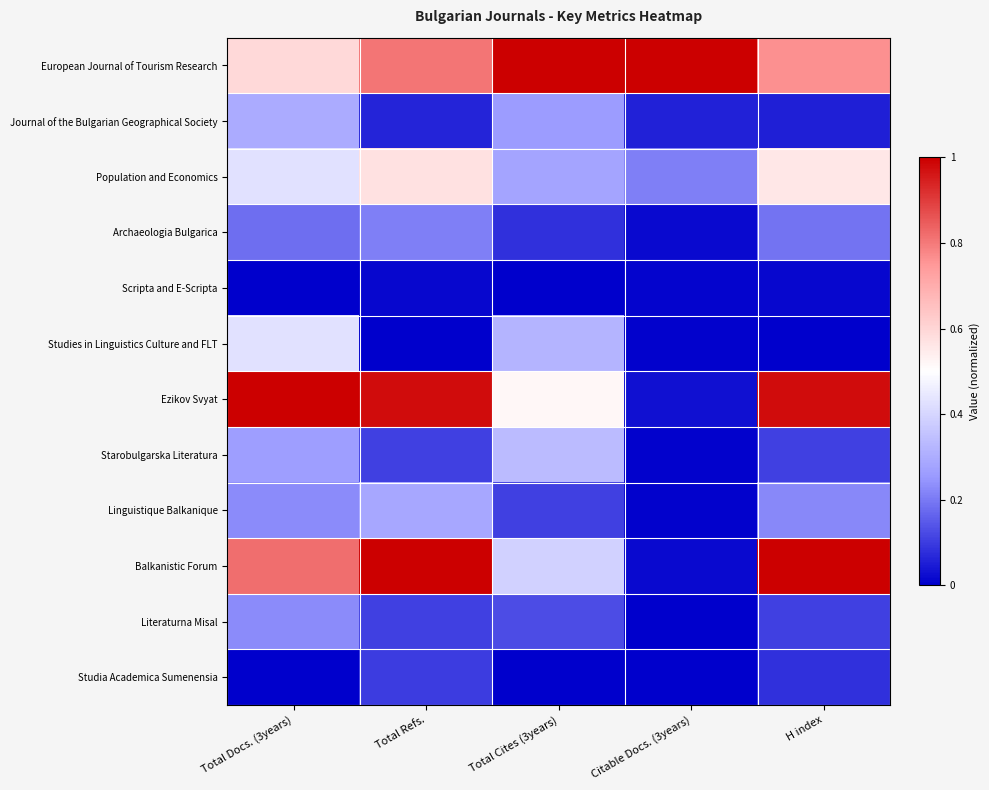

Reading left to right, extract all data points from this chart.

European Journal of Tourism Research: Total Docs. (3years)=0.6	Total Refs.=0.8	Total Cites (3years)=1.0	Citable Docs. (3years)=1.0	H index=0.8
Journal of the Bulgarian Geographical Society: Total Docs. (3years)=0.3	Total Refs.=0.1	Total Cites (3years)=0.3	Citable Docs. (3years)=0.1	H index=0.1
Population and Economics: Total Docs. (3years)=0.4	Total Refs.=0.6	Total Cites (3years)=0.3	Citable Docs. (3years)=0.2	H index=0.6
Archaeologia Bulgarica: Total Docs. (3years)=0.2	Total Refs.=0.2	Total Cites (3years)=0.1	Citable Docs. (3years)=0.0	H index=0.2
Scripta and E-Scripta: Total Docs. (3years)=0.0	Total Refs.=0.0	Total Cites (3years)=0.0	Citable Docs. (3years)=0.0	H index=0.0
Studies in Linguistics Culture and FLT: Total Docs. (3years)=0.4	Total Refs.=0.0	Total Cites (3years)=0.3	Citable Docs. (3years)=0.0	H index=0.0
Ezikov Svyat: Total Docs. (3years)=1.0	Total Refs.=1.0	Total Cites (3years)=0.5	Citable Docs. (3years)=0.0	H index=1.0
Starobulgarska Literatura: Total Docs. (3years)=0.3	Total Refs.=0.1	Total Cites (3years)=0.3	Citable Docs. (3years)=0.0	H index=0.1
Linguistique Balkanique: Total Docs. (3years)=0.2	Total Refs.=0.3	Total Cites (3years)=0.1	Citable Docs. (3years)=0.0	H index=0.2
Balkanistic Forum: Total Docs. (3years)=0.8	Total Refs.=1.0	Total Cites (3years)=0.4	Citable Docs. (3years)=0.0	H index=1.0
Literaturna Misal: Total Docs. (3years)=0.2	Total Refs.=0.1	Total Cites (3years)=0.1	Citable Docs. (3years)=0.0	H index=0.1
Studia Academica Sumenensia: Total Docs. (3years)=0.0	Total Refs.=0.1	Total Cites (3years)=0.0	Citable Docs. (3years)=0.0	H index=0.1